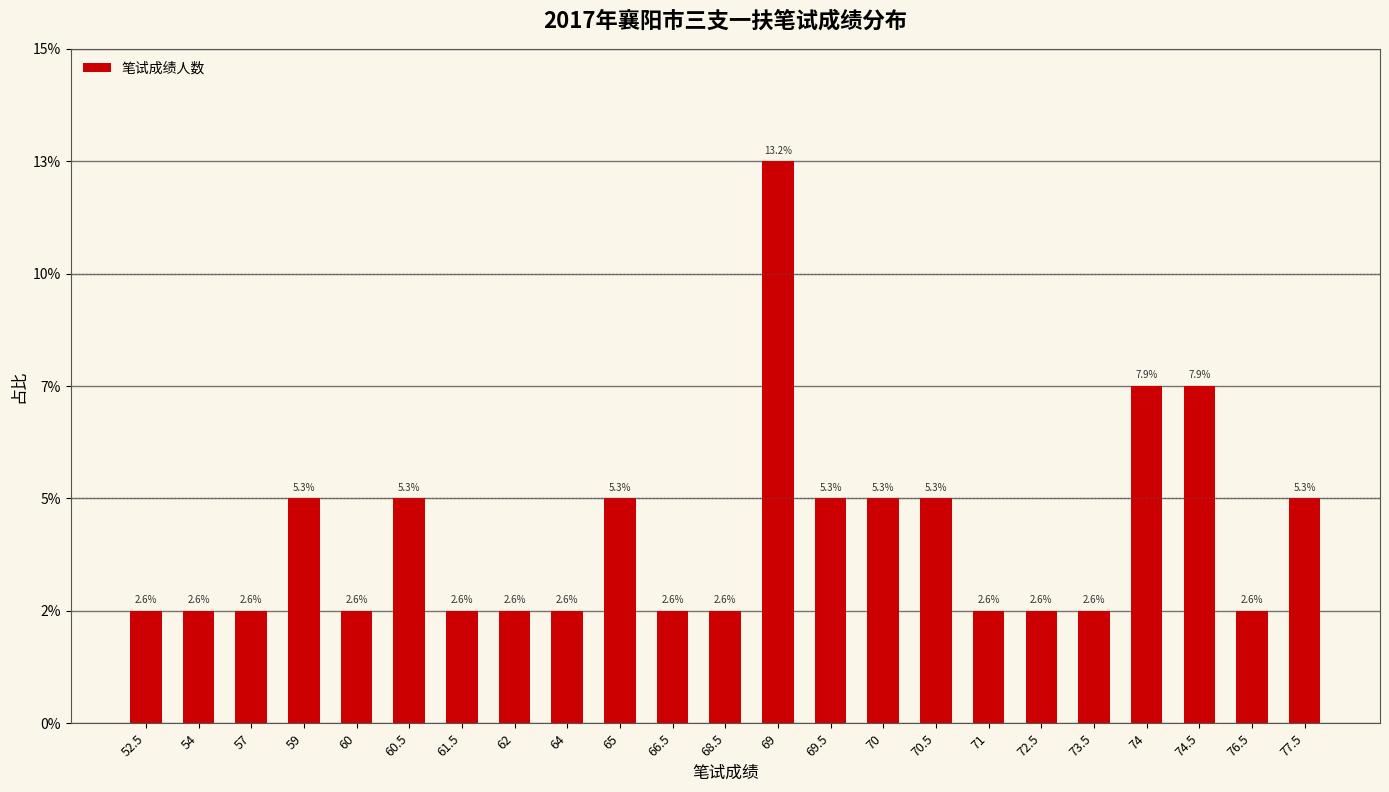

Are the bars horizontal?

No